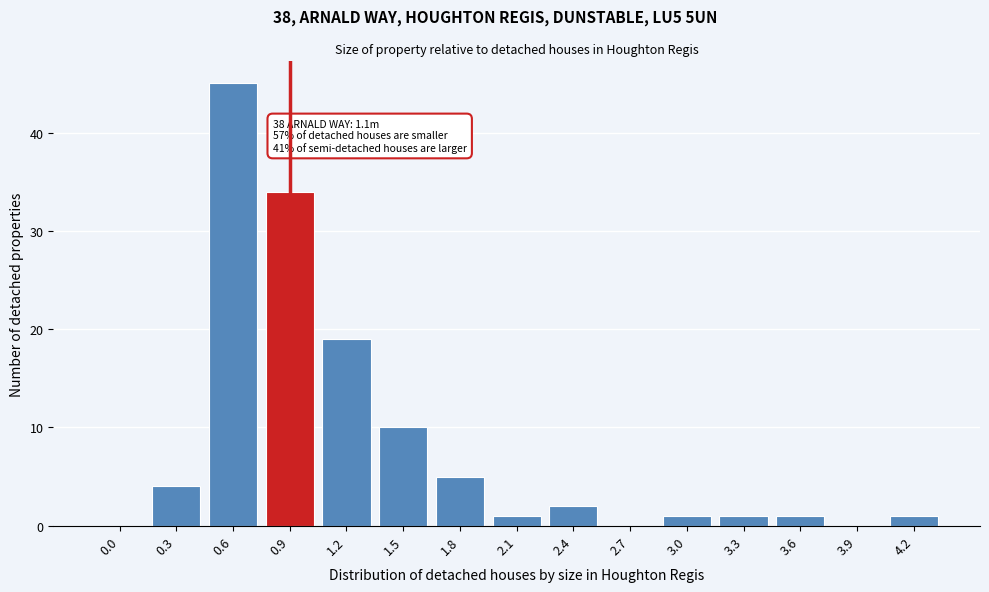

Reading left to right, list all the values displayed in this chart.

0.0=0	0.3=4	0.6=45	0.9=34	1.2=19	1.5=10	1.8=5	2.1=1	2.4=2	2.7=0	3.0=1	3.3=1	3.6=1	3.9=0	4.2=1